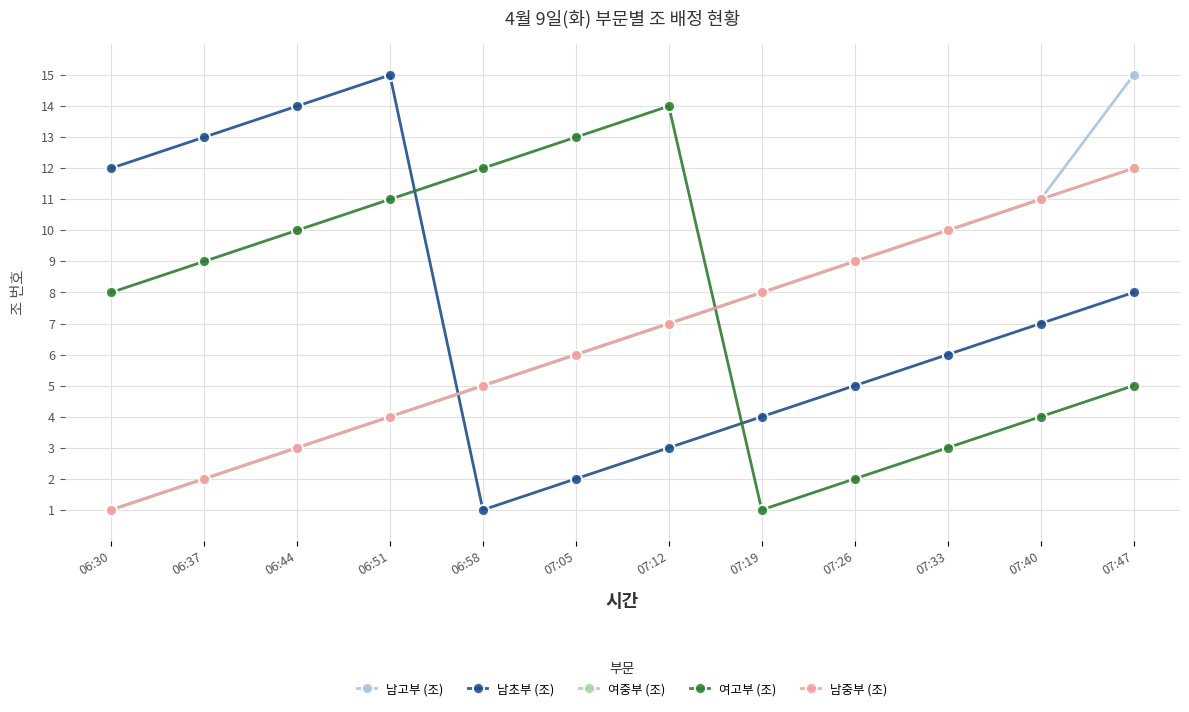

Does the chart have visible grid lines?

Yes